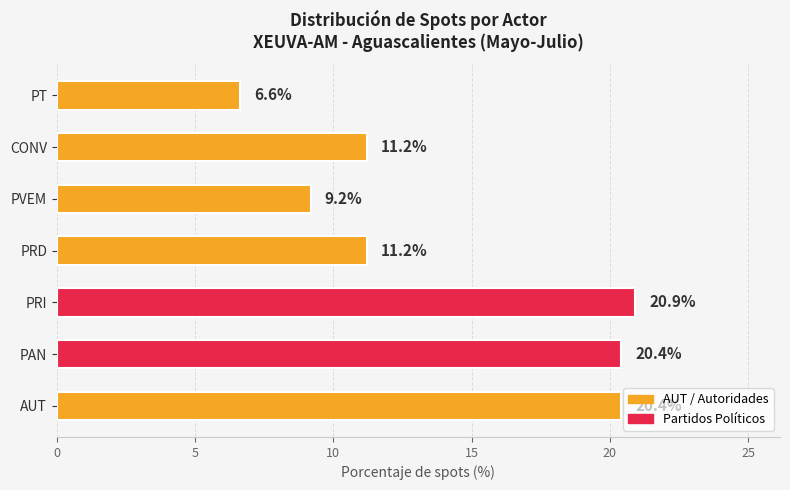

Does the chart contain stacked bars?

No